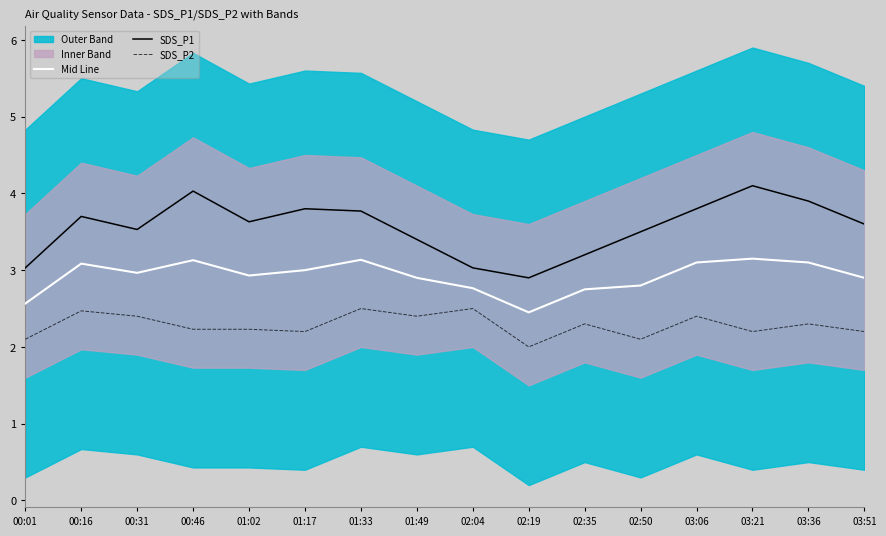

Reading right to left, transcribe all the data shown in this chart.

Mid Line: 2.9	3.1	3.1	3.1	2.8	2.8	2.5	2.8	2.9	3.1	3.0	2.9	3.1	3.0	3.1	2.6
SDS_P1: 3.6	3.9	4.1	3.8	3.5	3.2	2.9	3.0	3.4	3.8	3.8	3.6	4.0	3.5	3.7	3.0
SDS_P2: 2.2	2.3	2.2	2.4	2.1	2.3	2.0	2.5	2.4	2.5	2.2	2.2	2.2	2.4	2.5	2.1